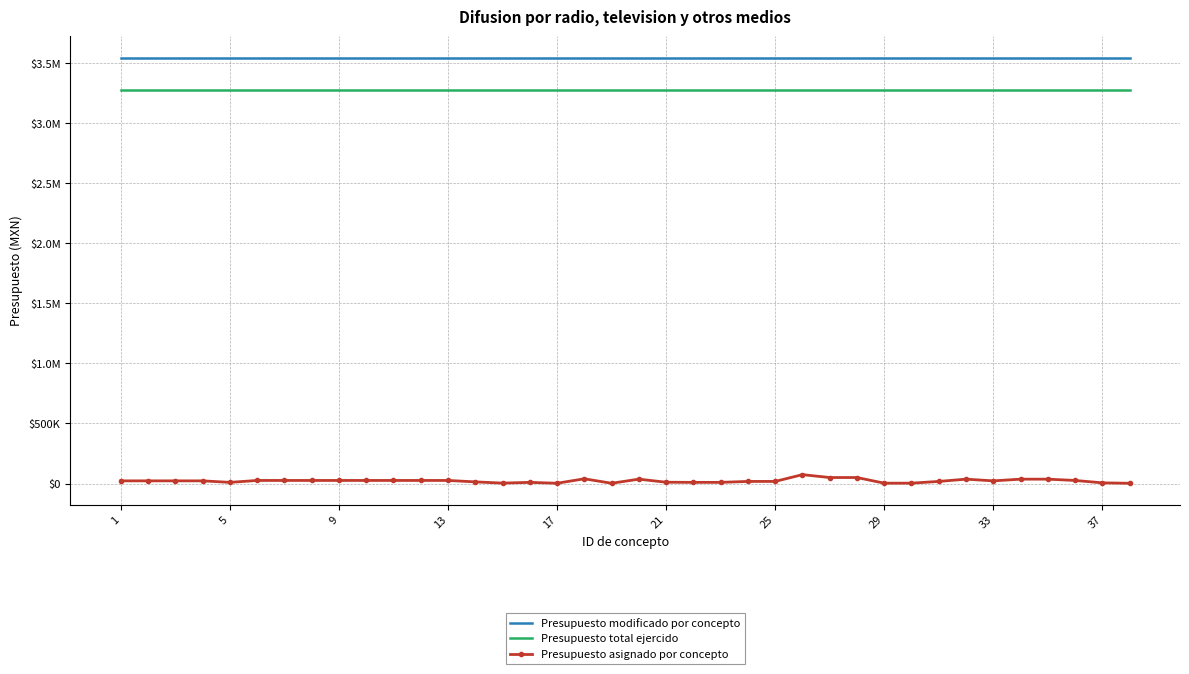

What is the greatest value displayed?

3544802.5